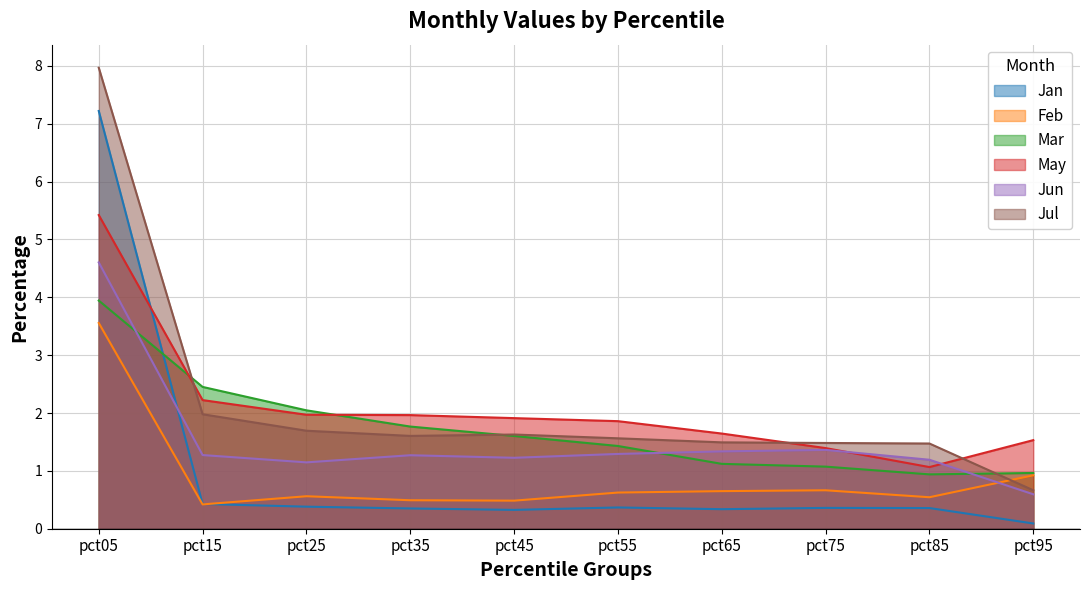

Where do Jun and Mar first cross each other?

pct05 and pct15